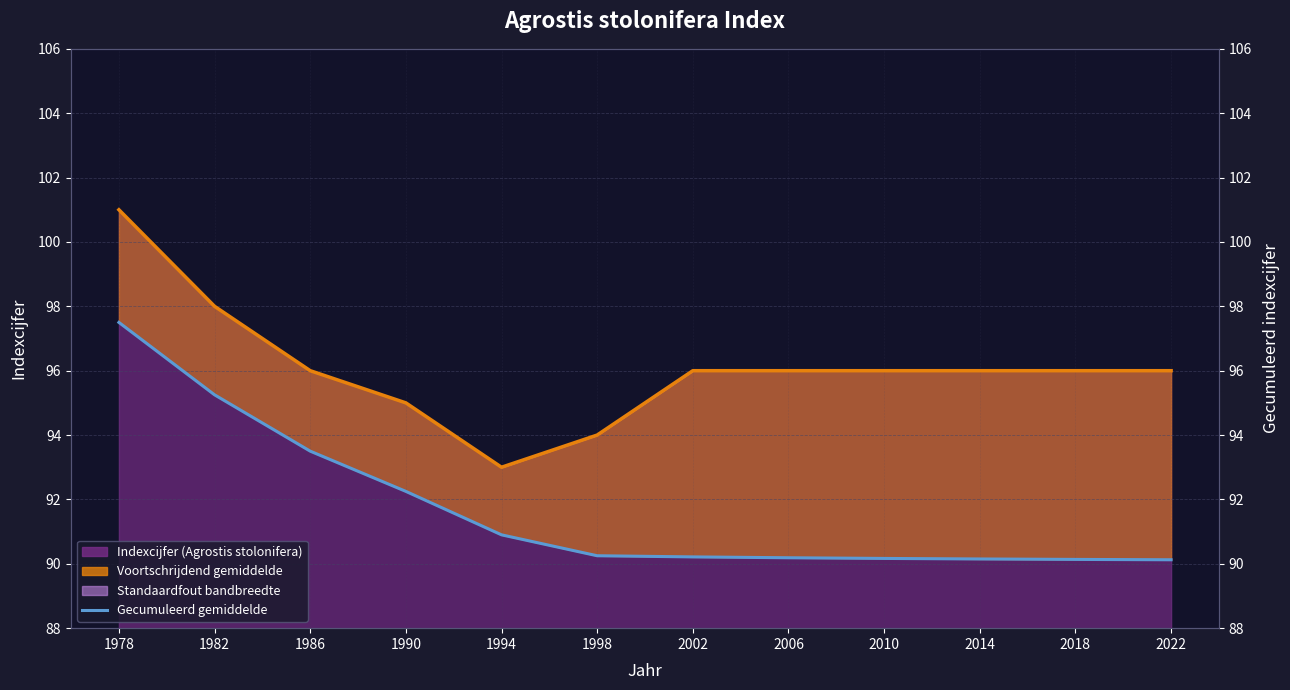

The chart shows a value of 132.9 at 1994. True or false?

False